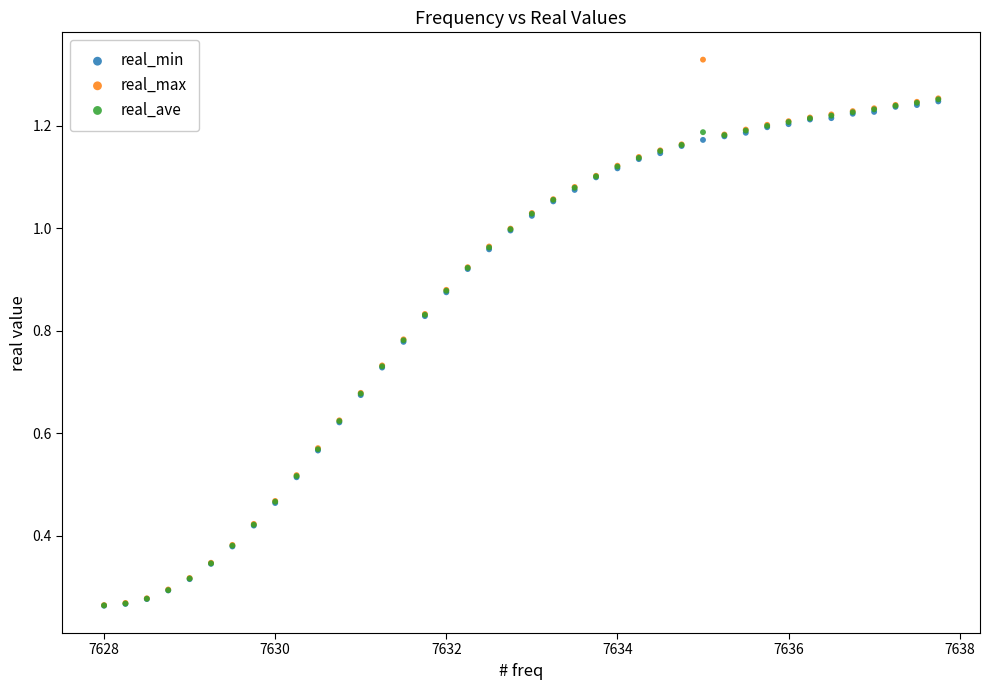

Which series has the widest spread of Y values?

real_max